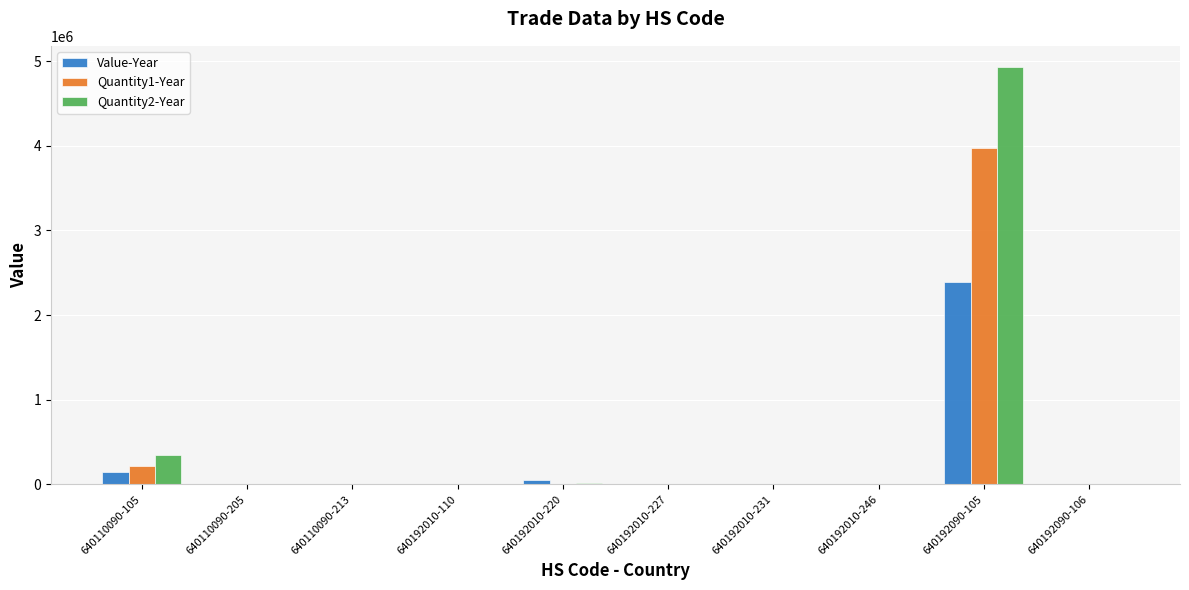

The Quantity2-Year series shows 4935532 at 640192090-105. True or false?

True